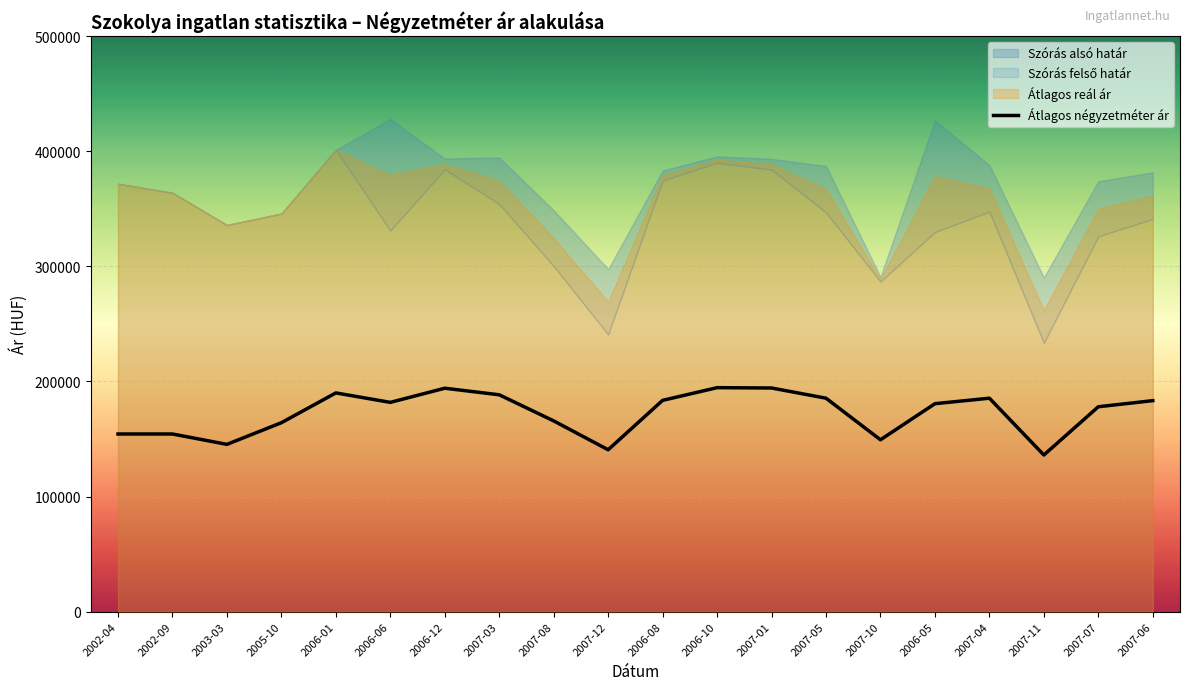

Rank the categories by Átlagos négyzetméter ár value from lowest to highest.

2007-11, 2007-12, 2003-03, 2007-10, 2002-04, 2002-09, 2005-10, 2007-08, 2007-07, 2006-05, 2006-06, 2007-06, 2006-08, 2007-05, 2007-04, 2007-03, 2006-01, 2006-12, 2007-01, 2006-10